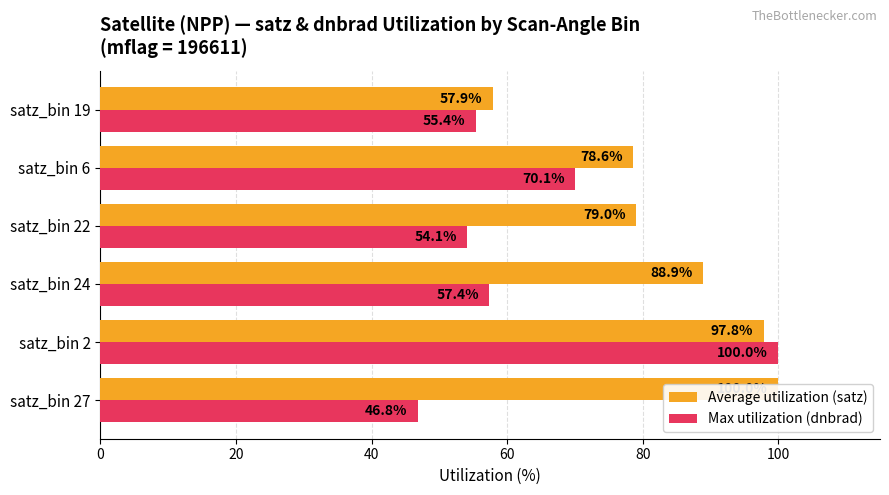

At satz_bin 19, list the series in order from smallest to largest.

Max utilization (dnbrad), Average utilization (satz)